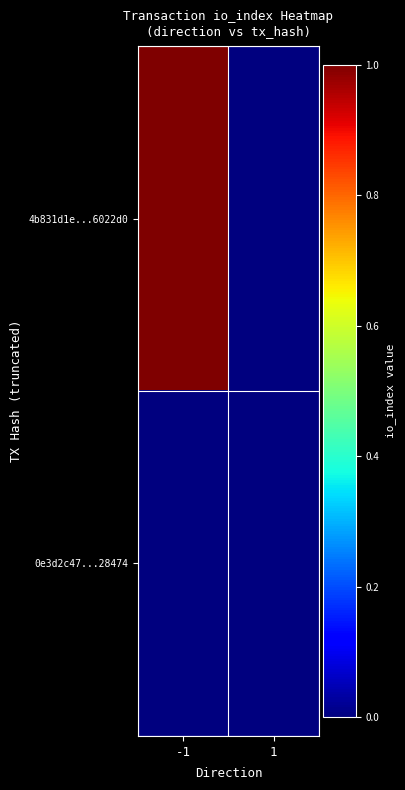

What is the greatest value displayed?

1